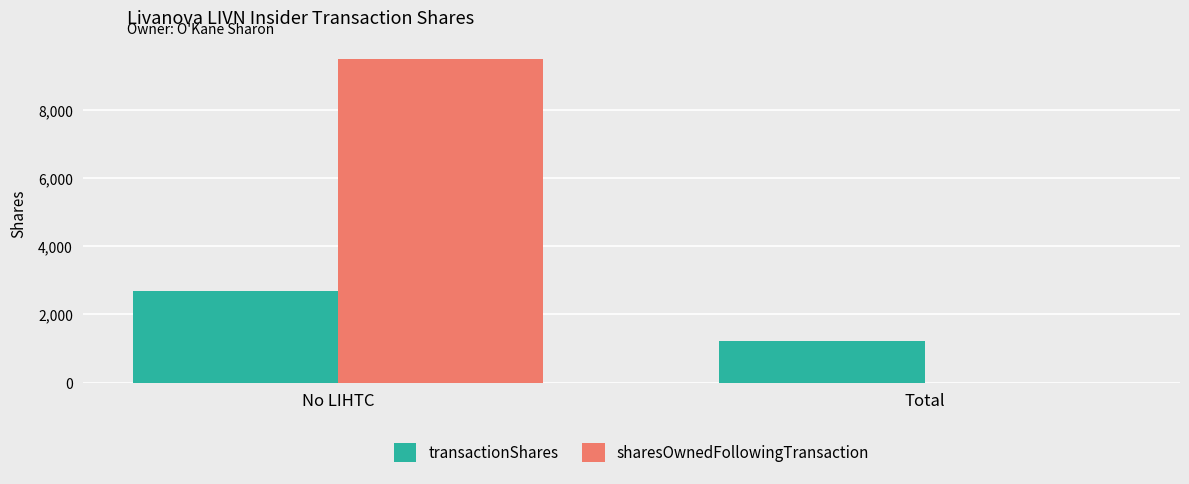

What is the sum of all transactionShares values?

3889